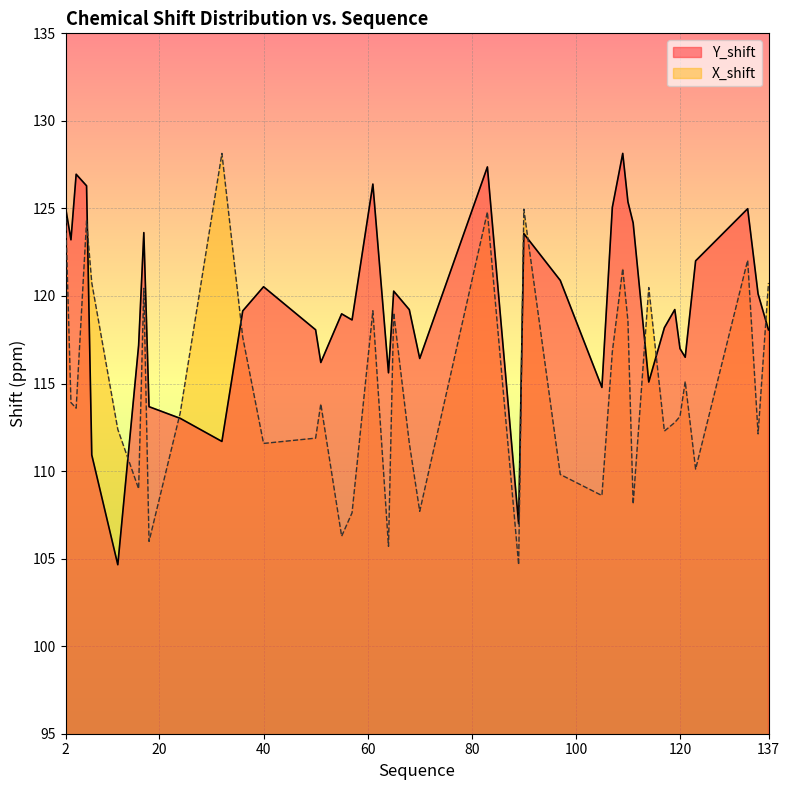

True or false: X_shift and Y_shift cross at least once.

True